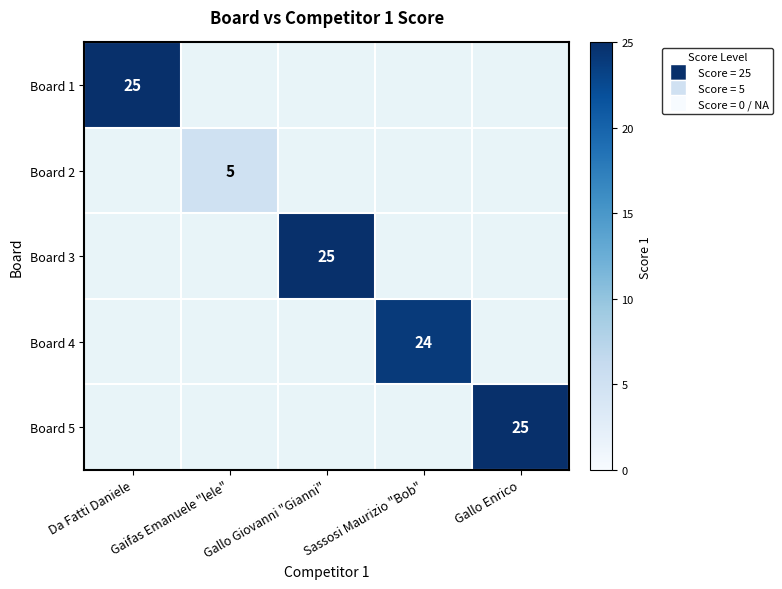

Is it true that Board 3 equals 25 at Gallo Giovanni "Gianni"?

True